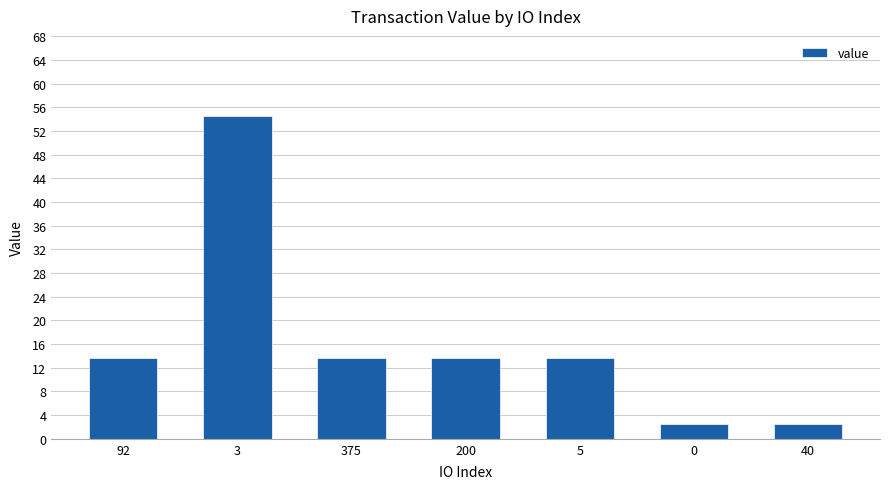

What is the value of the 6th bar from the left?

2.5